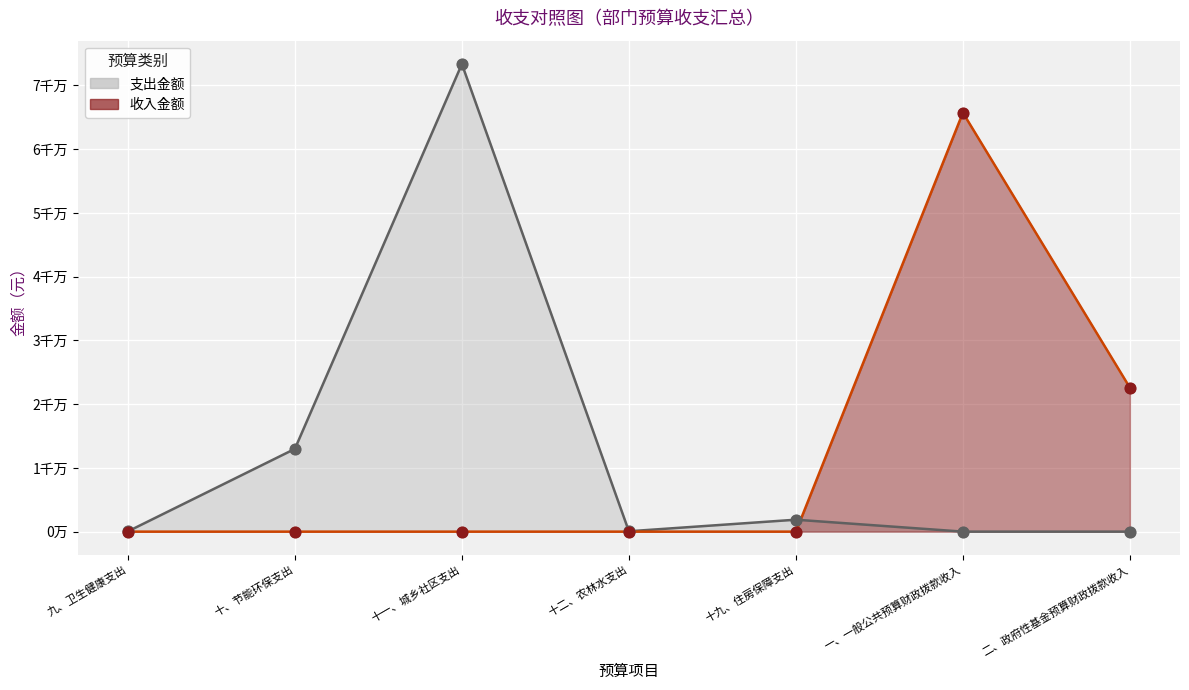

What are all the series names shown in the legend?

支出金额, 收入金额